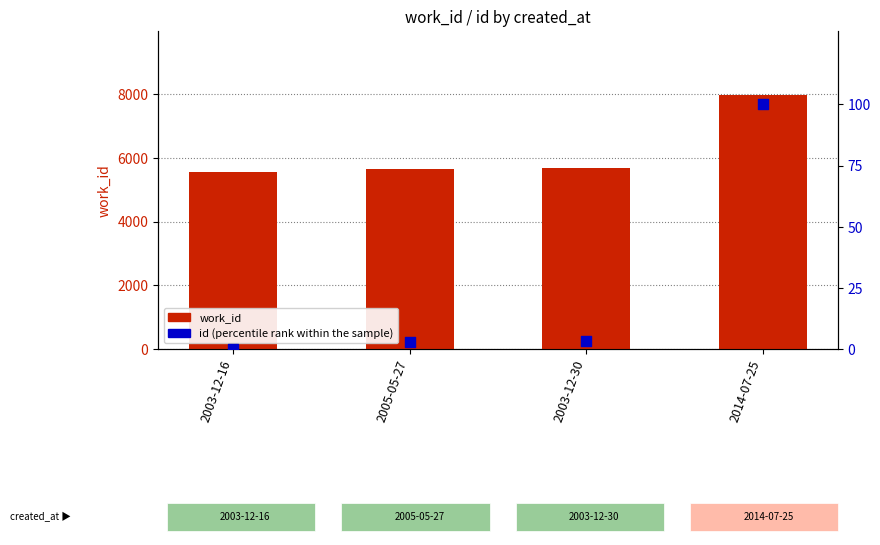

Which series reaches the minimum Y coordinate?

id (percentile rank within sample)